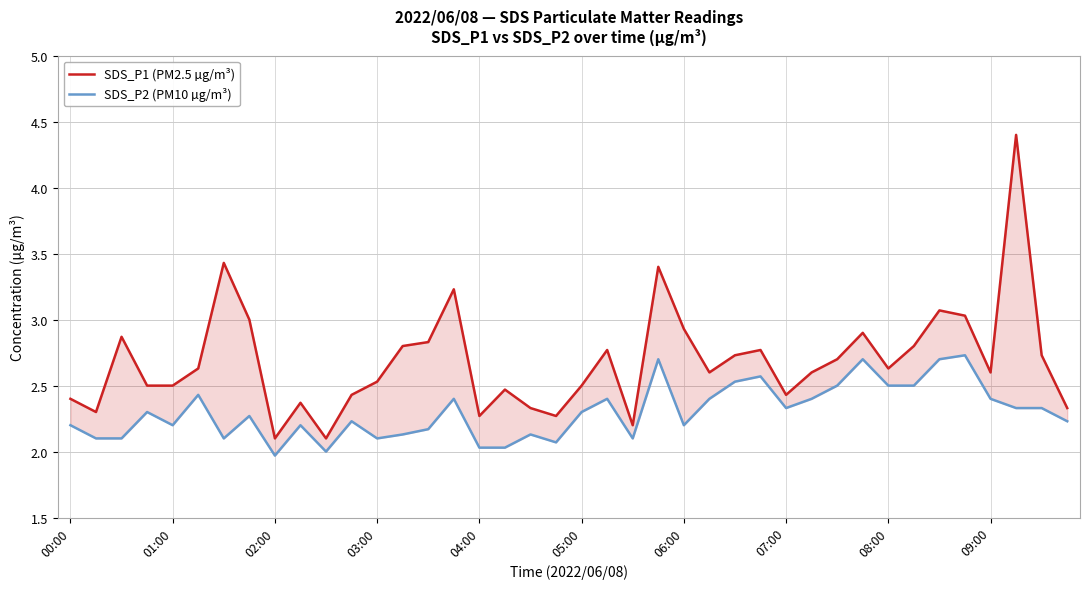

What is the lowest value of the SDS_P1 (PM2.5 µg/m³) series?

2.1